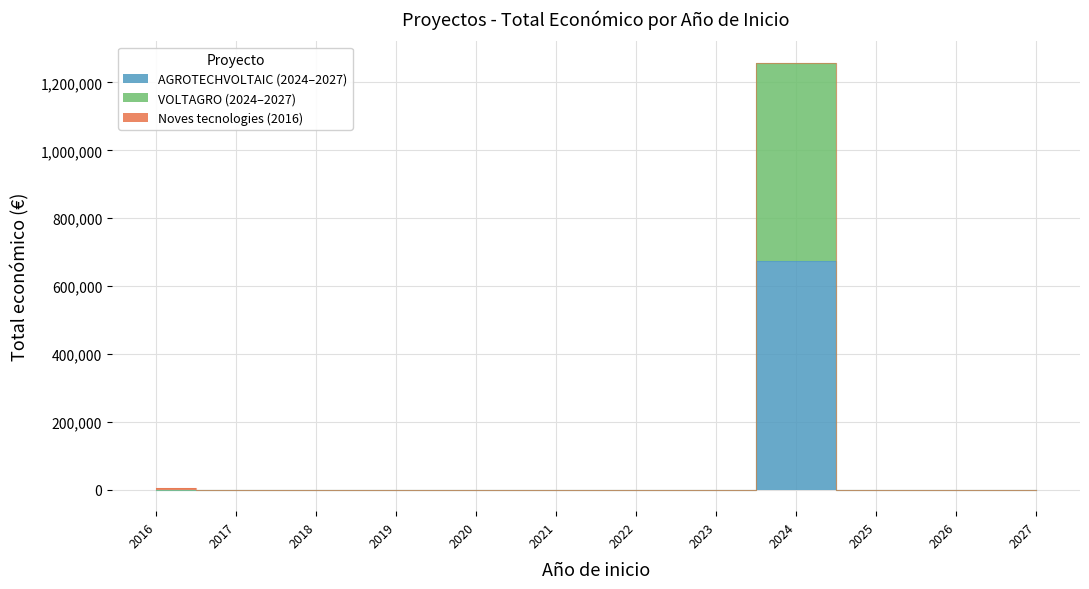

How many values are between 6000 and 672807?

3